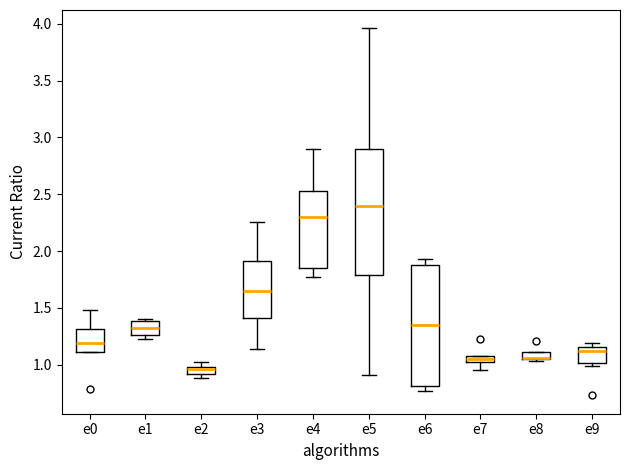

Where does the lower whisker of the box for e5 end on the y-axis? The values are not printed on the chart, so give them approximately, as read against the axis.

0.90